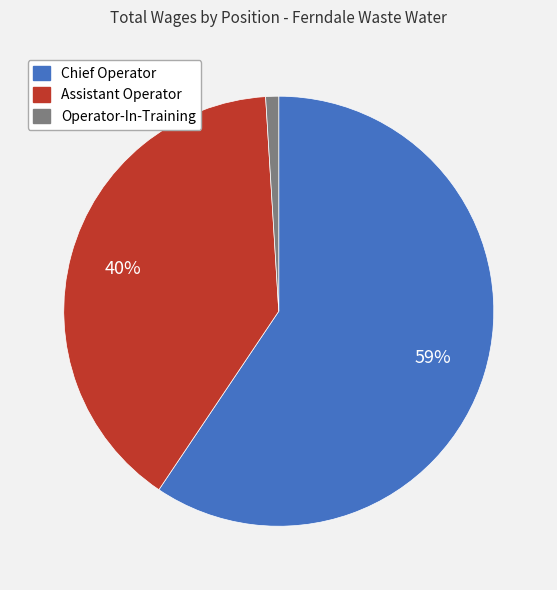

Is the sum of Chief Operator and Operator-In-Training greater than half?

Yes